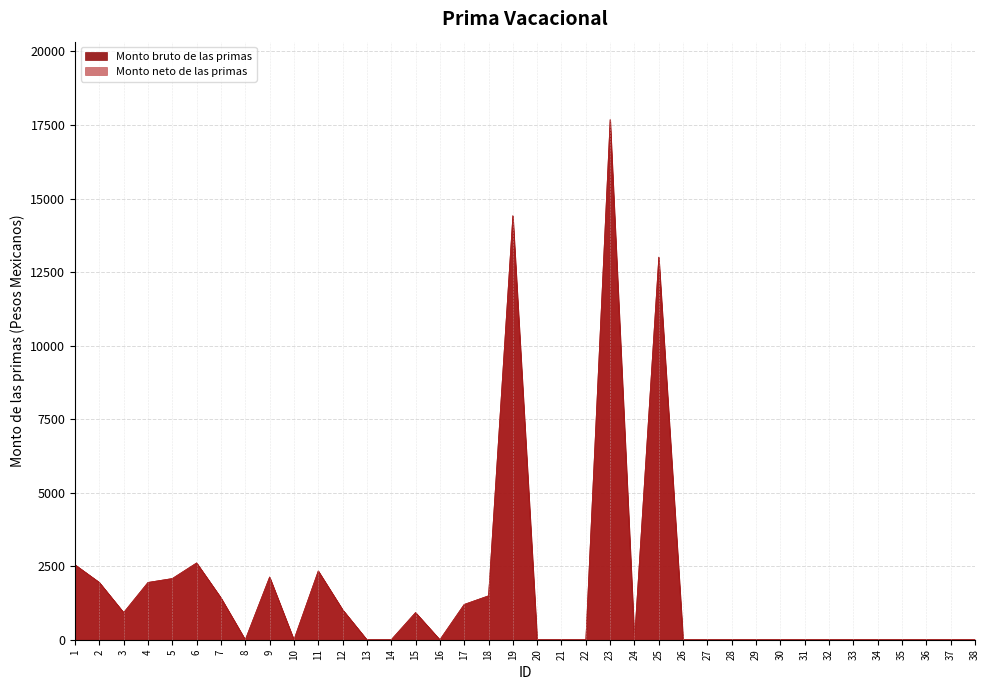

What is the value of the Monto bruto de las primas point at the 3rd from the left?

924.1